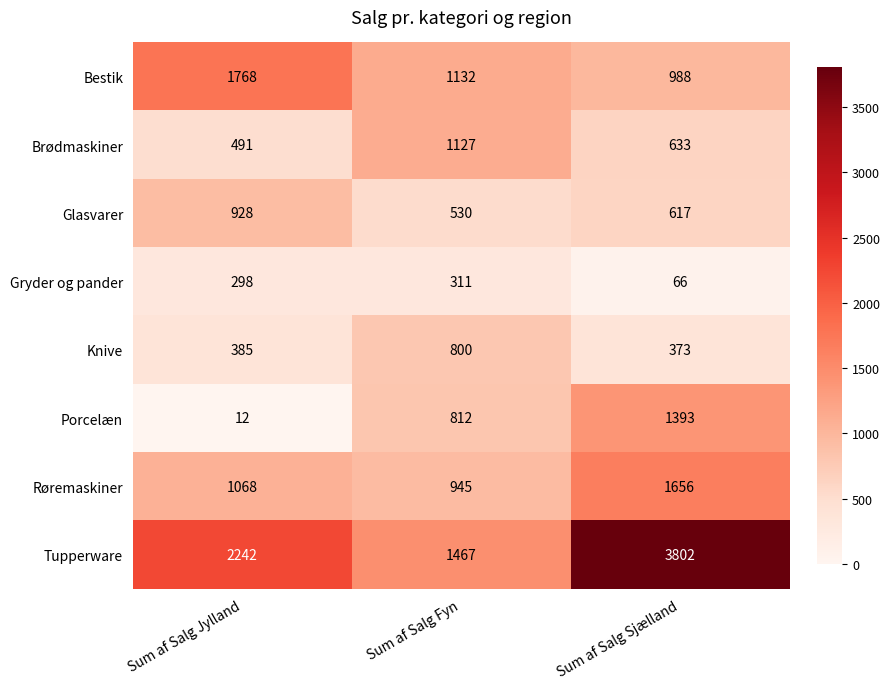

What is the difference between the Røremaskiner values at Sum af Salg Sjælland and Sum af Salg Jylland?

588